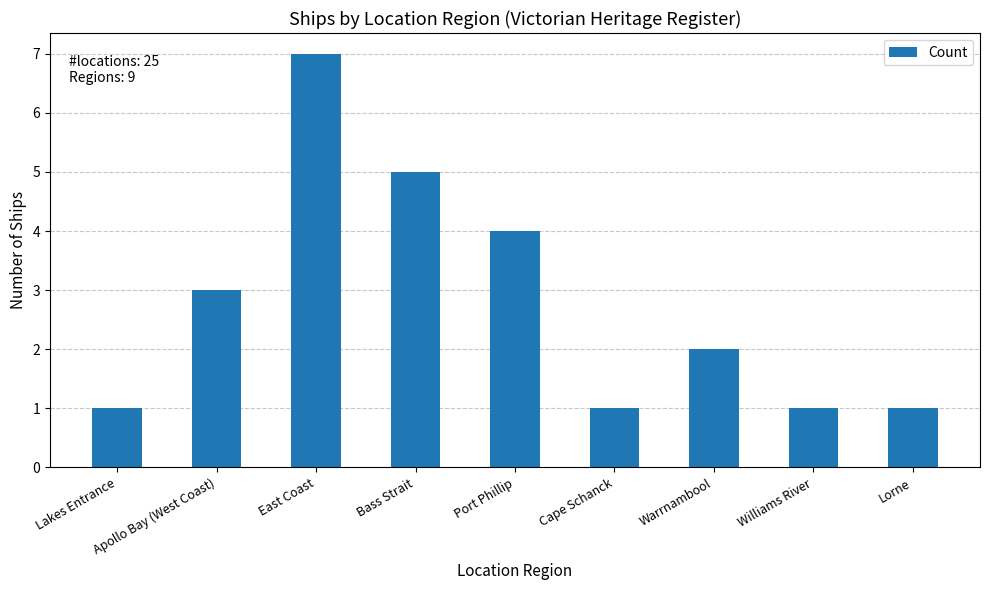

What is the average value?

3